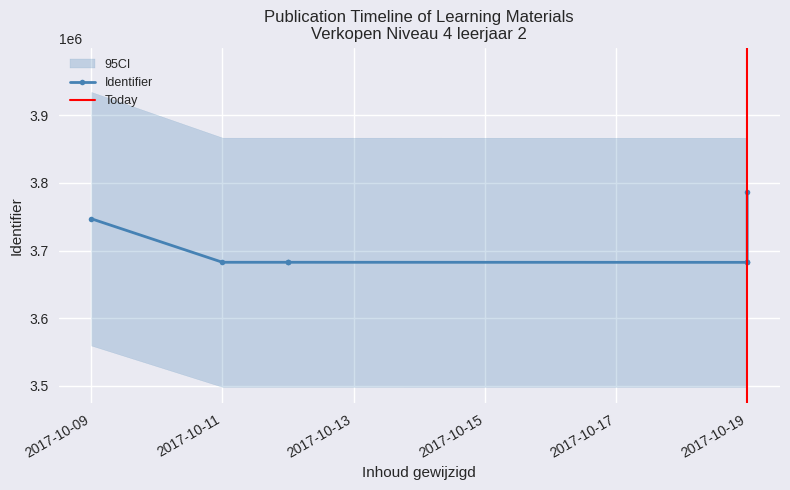

How many data points are above 3682642?

3